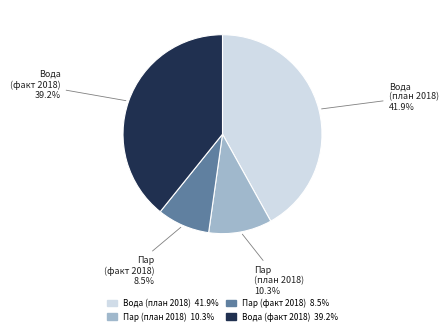

Is there a majority slice in this chart?

No